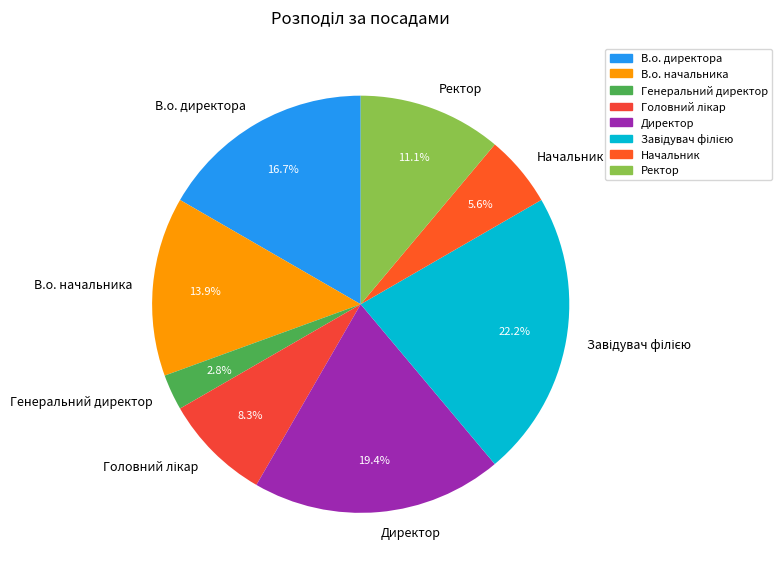

To the nearest percent, what portion does Ректор represent?

11%